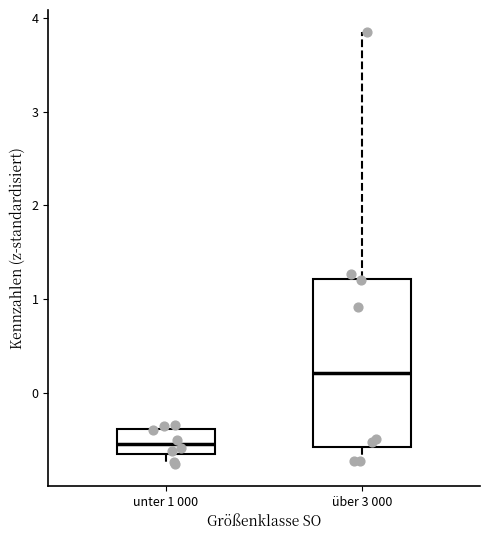

Comparing the boxes themselves (not the whiskers), which one is the tallest?

über 3 000